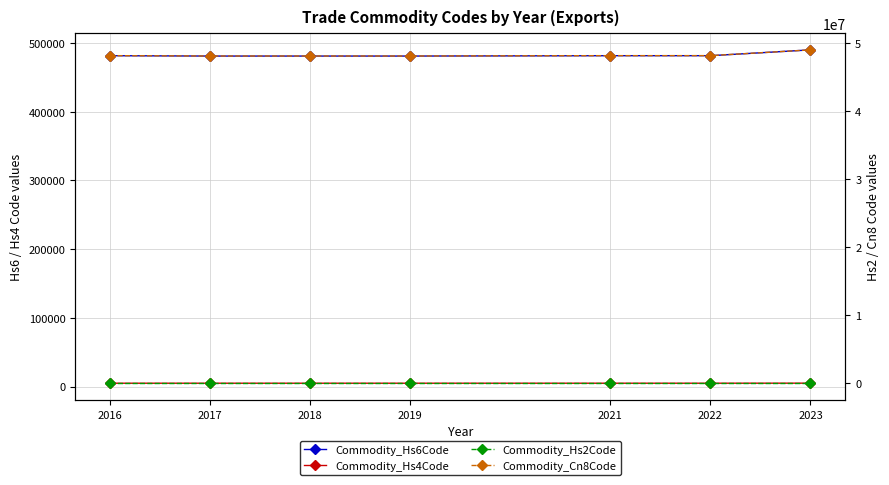

How many categories are shown in the chart?

7